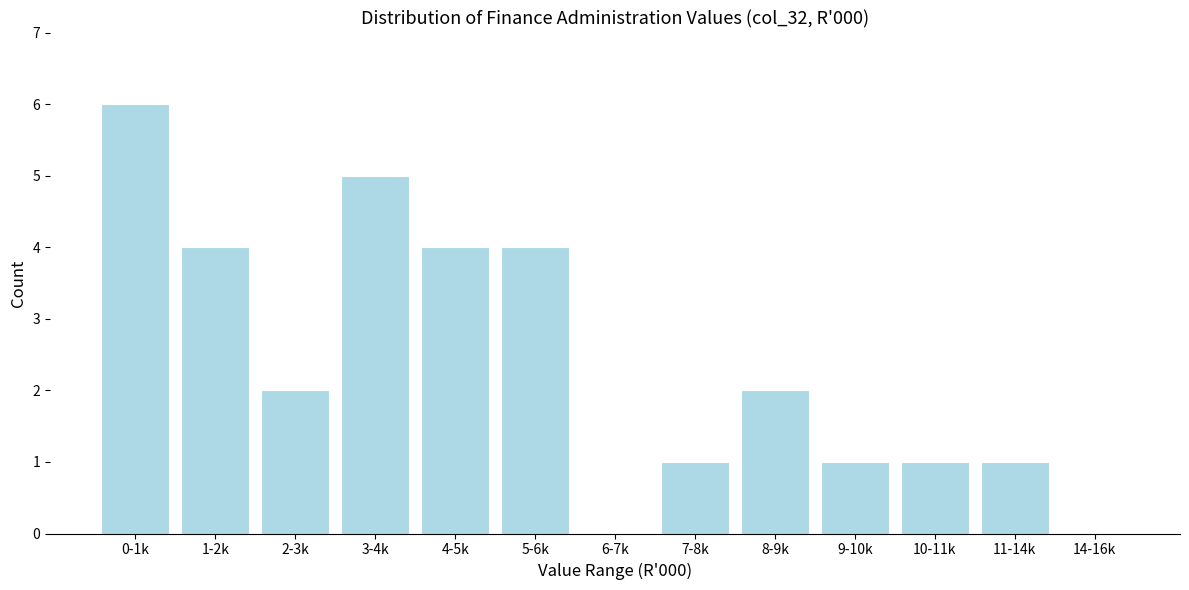

Reading left to right, extract all data points from this chart.

0-1k=6	1-2k=4	2-3k=2	3-4k=5	4-5k=4	5-6k=4	6-7k=0	7-8k=1	8-9k=2	9-10k=1	10-11k=1	11-14k=1	14-16k=0